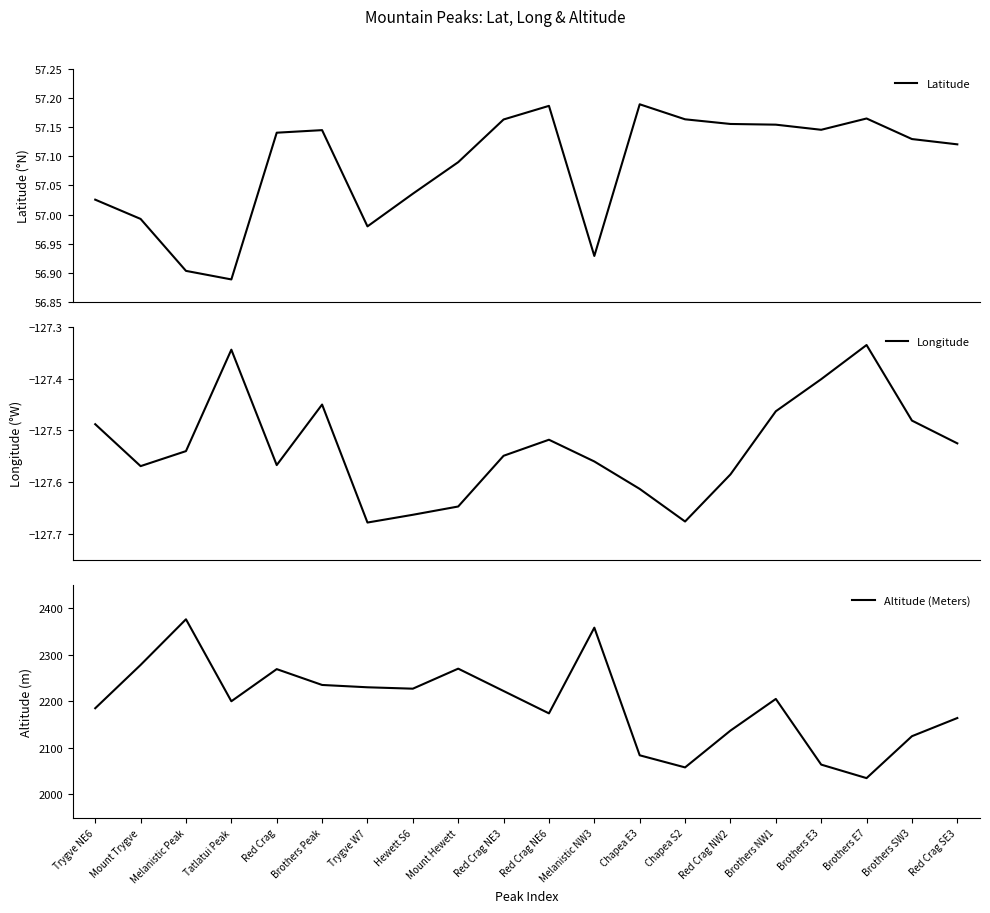

How many values in the Altitude (Meters) series exceed 2205?

9